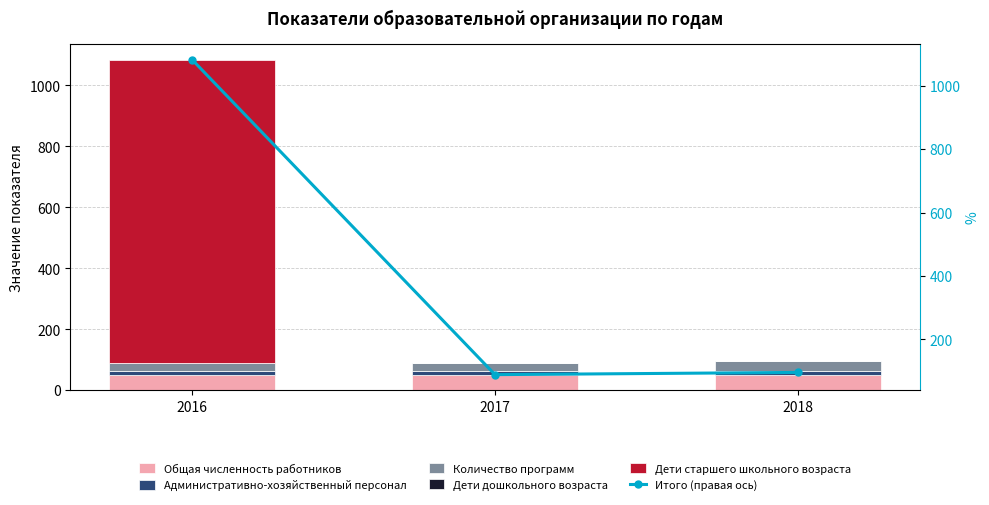

Rank the series by their maximum value, from highest to lowest.

Итого (правая ось), Дети старшего школьного возраста, Общая численность работников, Количество программ, Административно-хозяйственный персонал, Дети дошкольного возраста